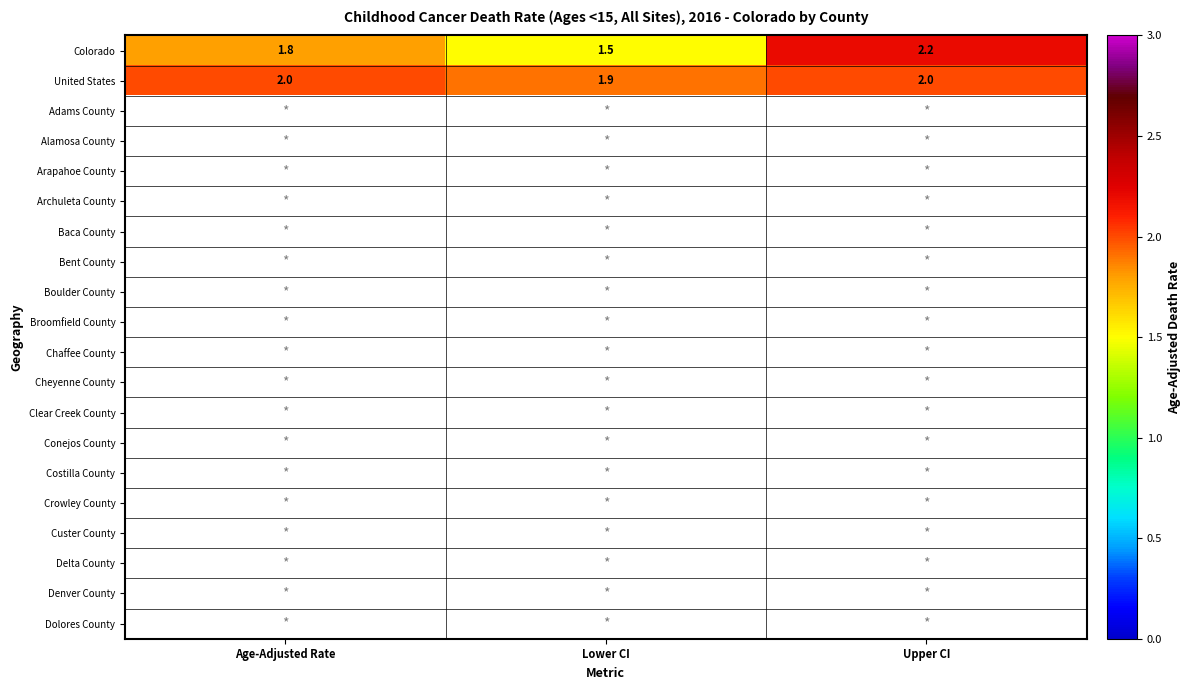

How many data points does each series have?

3